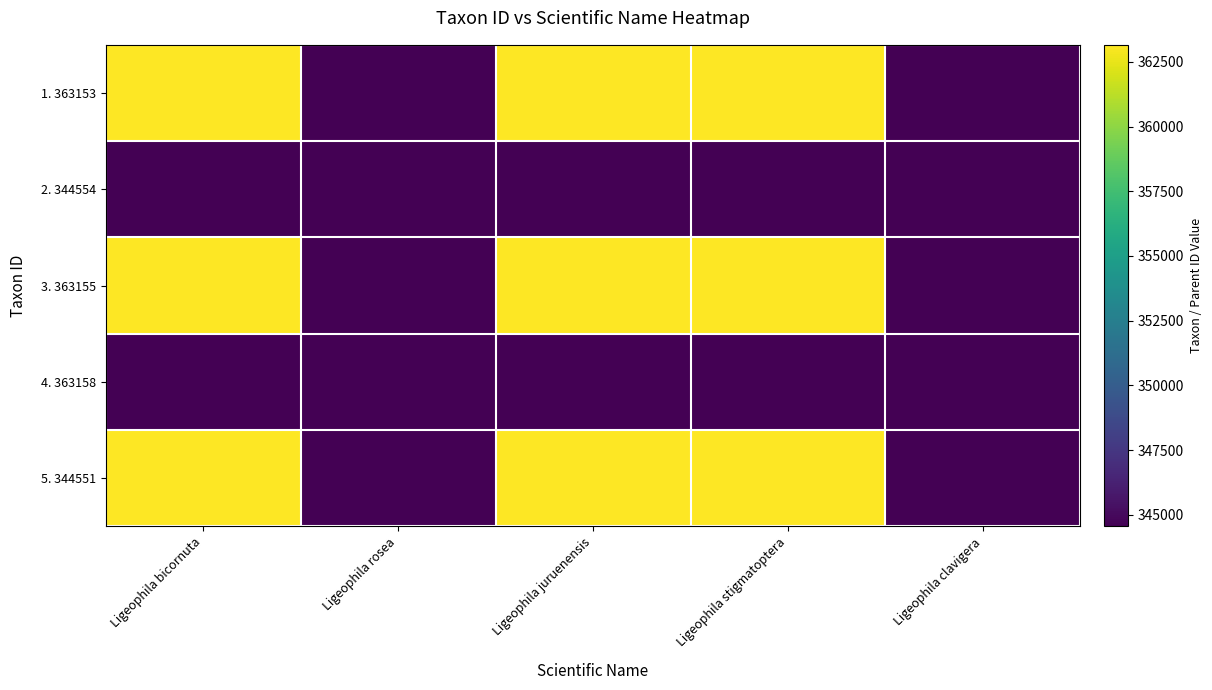

Rank the series at Ligeophila rosea from lowest to highest value.

2. 344554, 4. 363158, 1. 363153, 3. 363155, 5. 344551